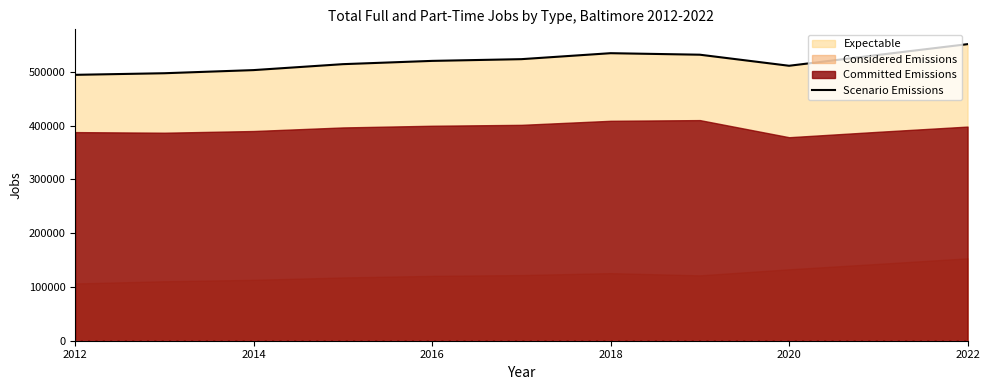

What is the greatest value displayed?

551655